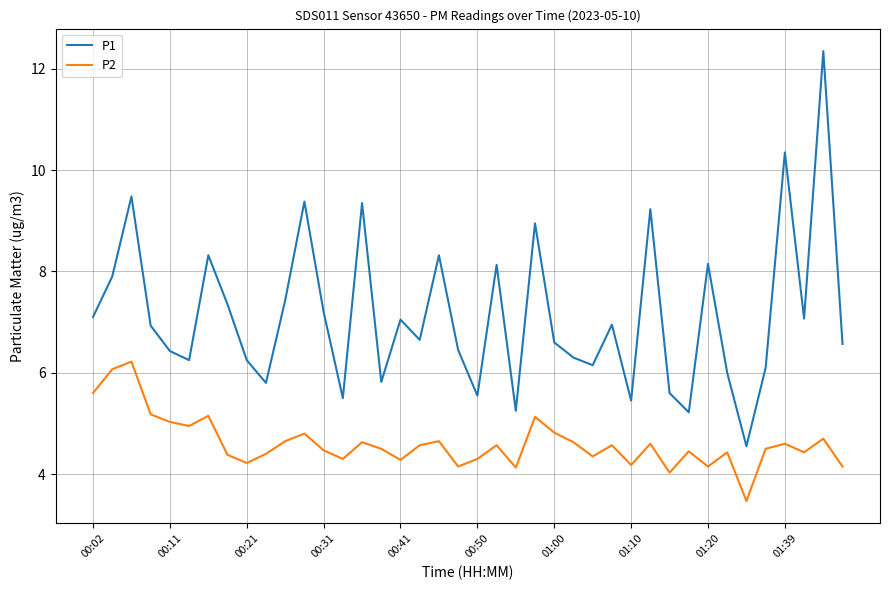

True or false: P1 and P2 cross at least once.

False